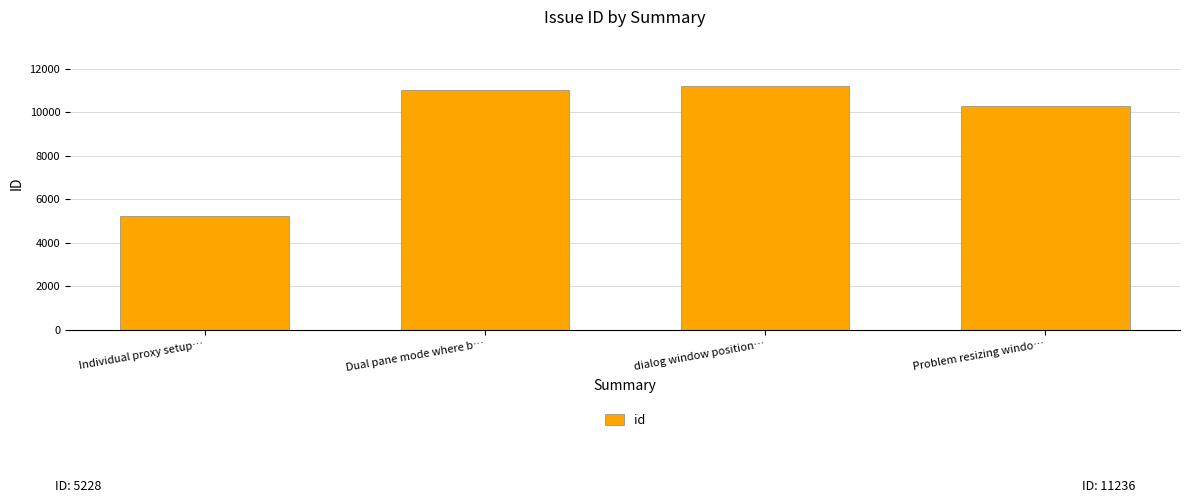

What is the smallest value displayed?

5228